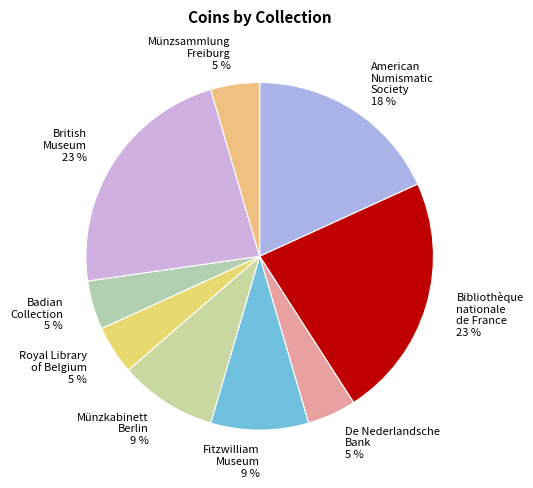

Do Münzsammlung Freiburg 5 % and Bibliothèque nationale de France 23 % together represent more than half of the pie?

No